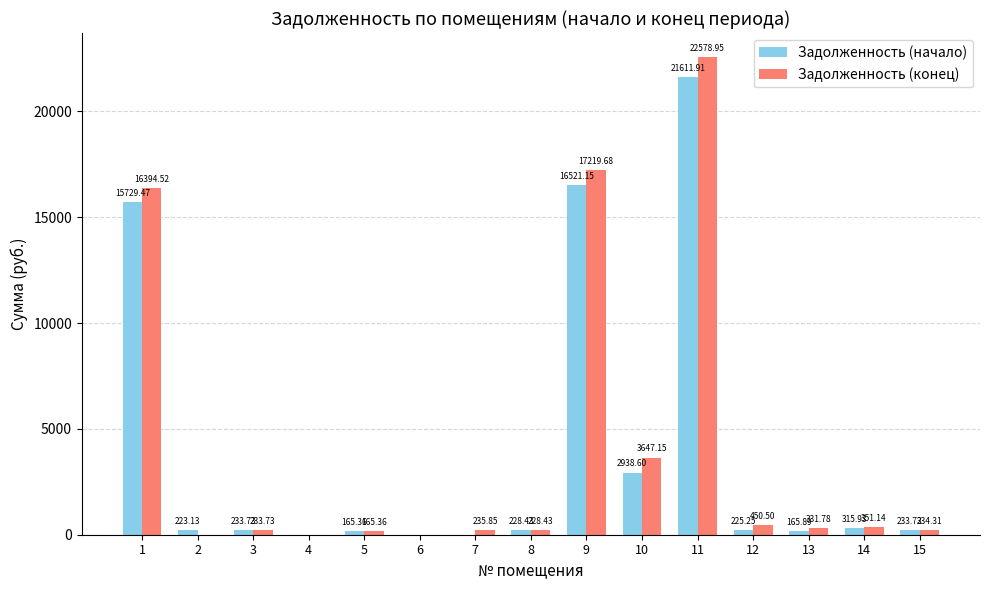

Which series changed the most between 10 and 12?

Задолженность (конец)